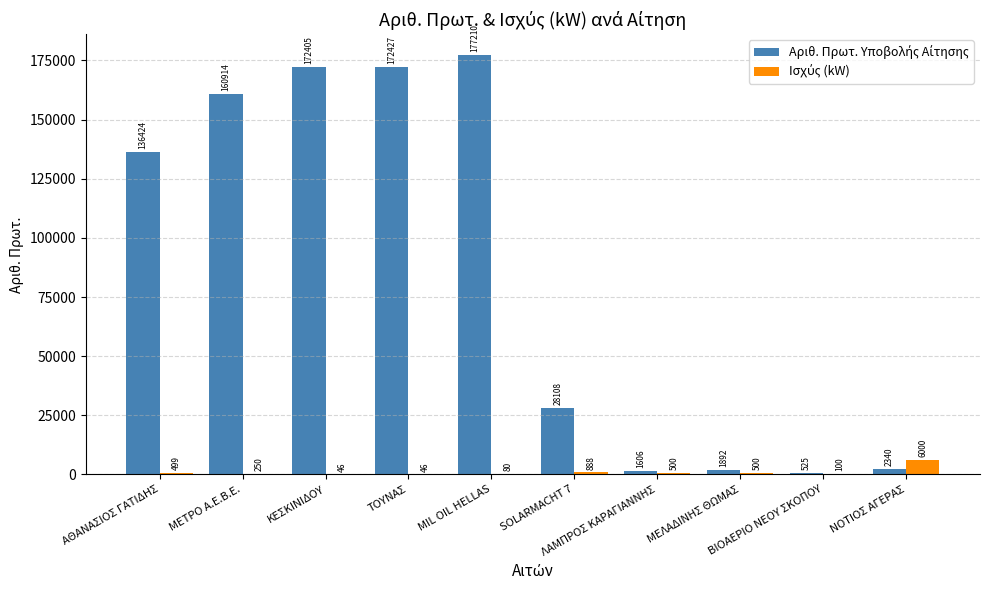

What is the maximum value shown in the chart?

177210.0